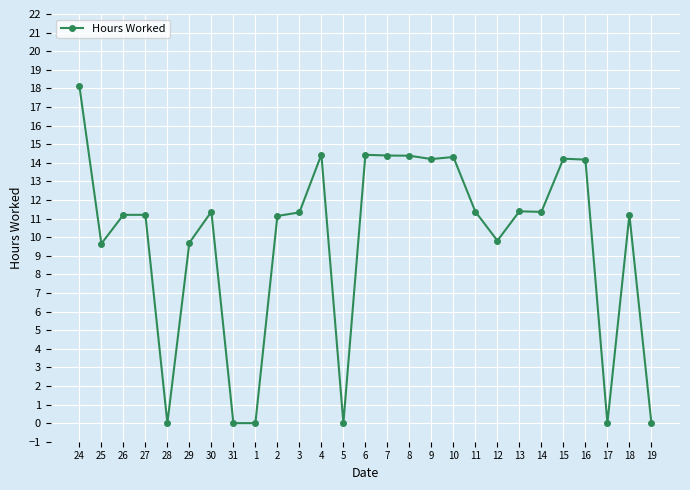

What is the ratio of the value at 6 to the value at 13?

1.3